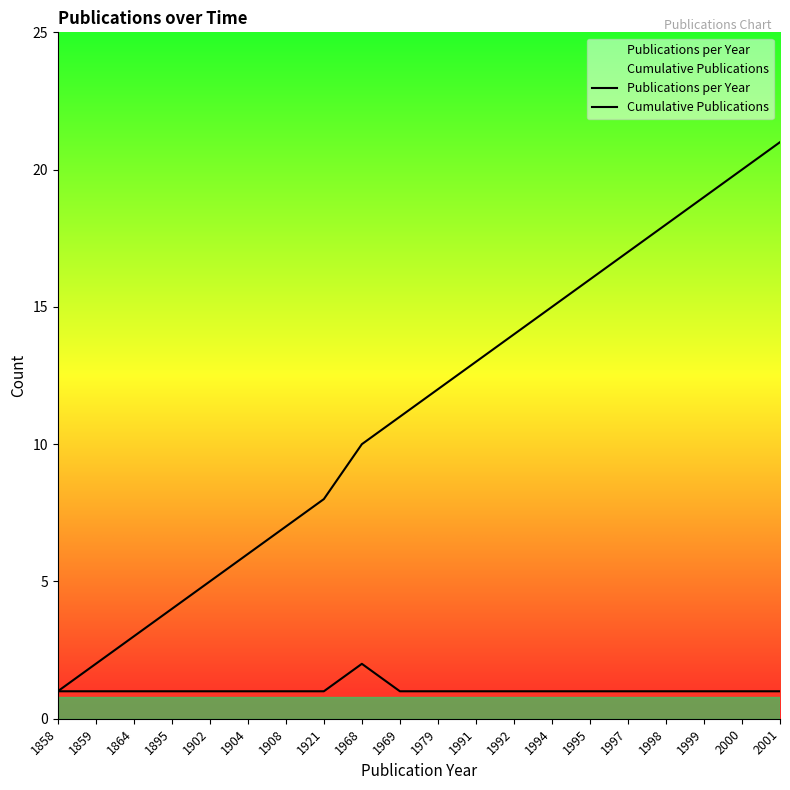

What are all the series names shown in the legend?

Publications per Year, Cumulative Publications